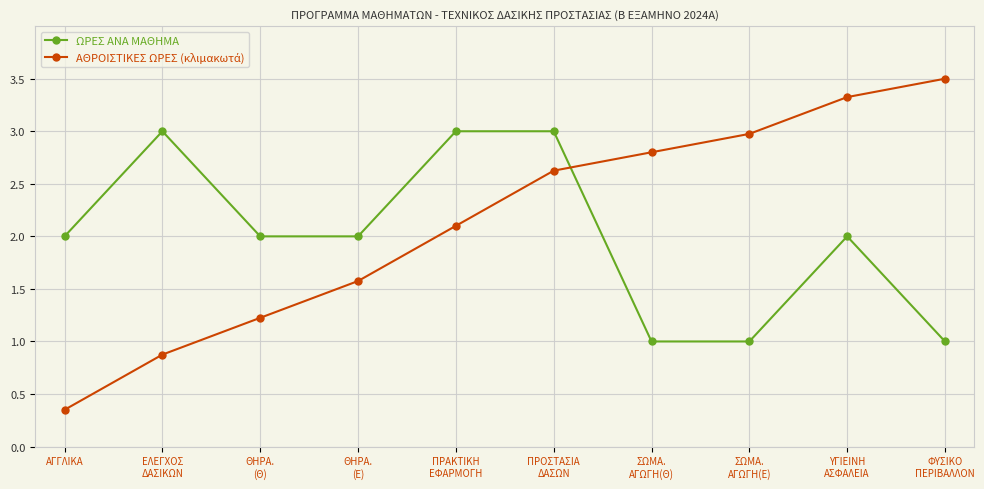

What is the difference between the maximum and minimum values in the ΩΡΕΣ ΑΝΑ ΜΑΘΗΜΑ series?

2.0